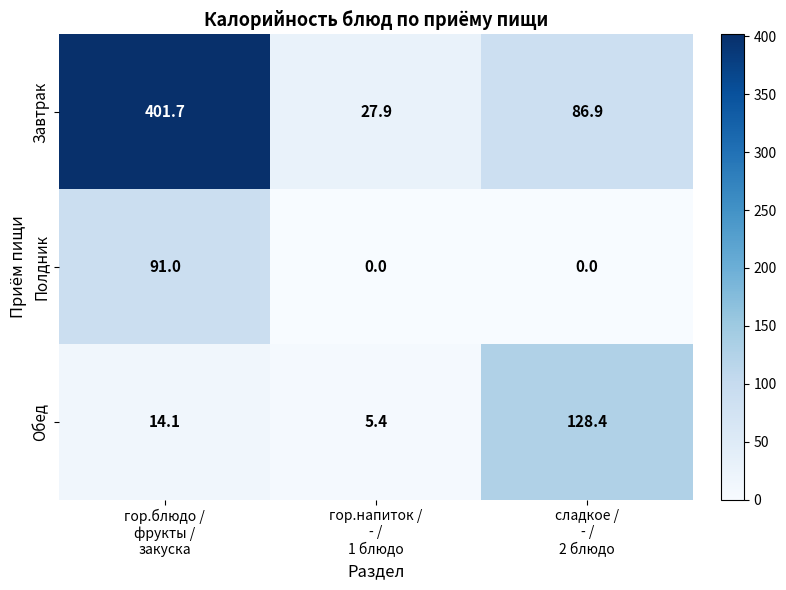

What is the maximum value shown in the chart?

401.7